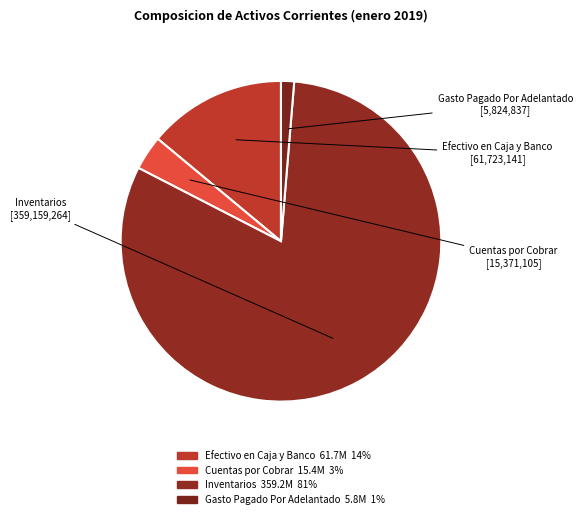

Which category accounts for the majority?

Inventarios